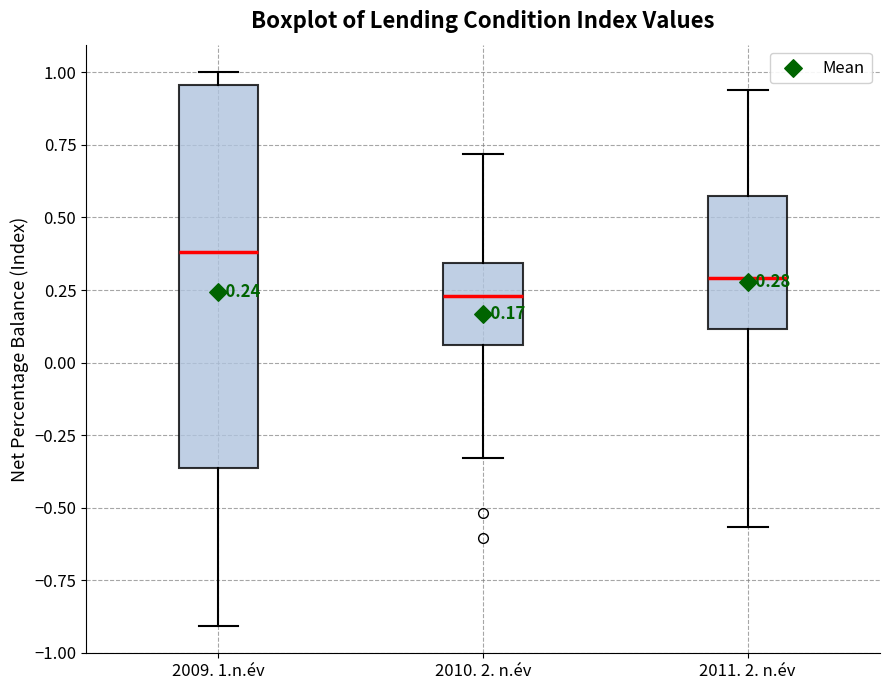

Which box has the lowest median line?

2010. 2. n.év